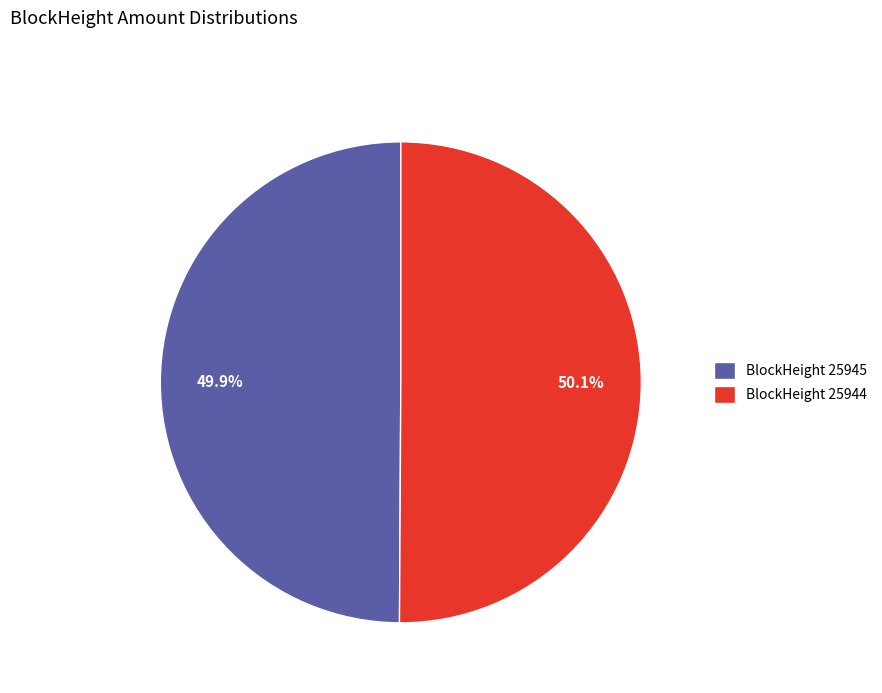

Does any single category account for the majority?

Yes